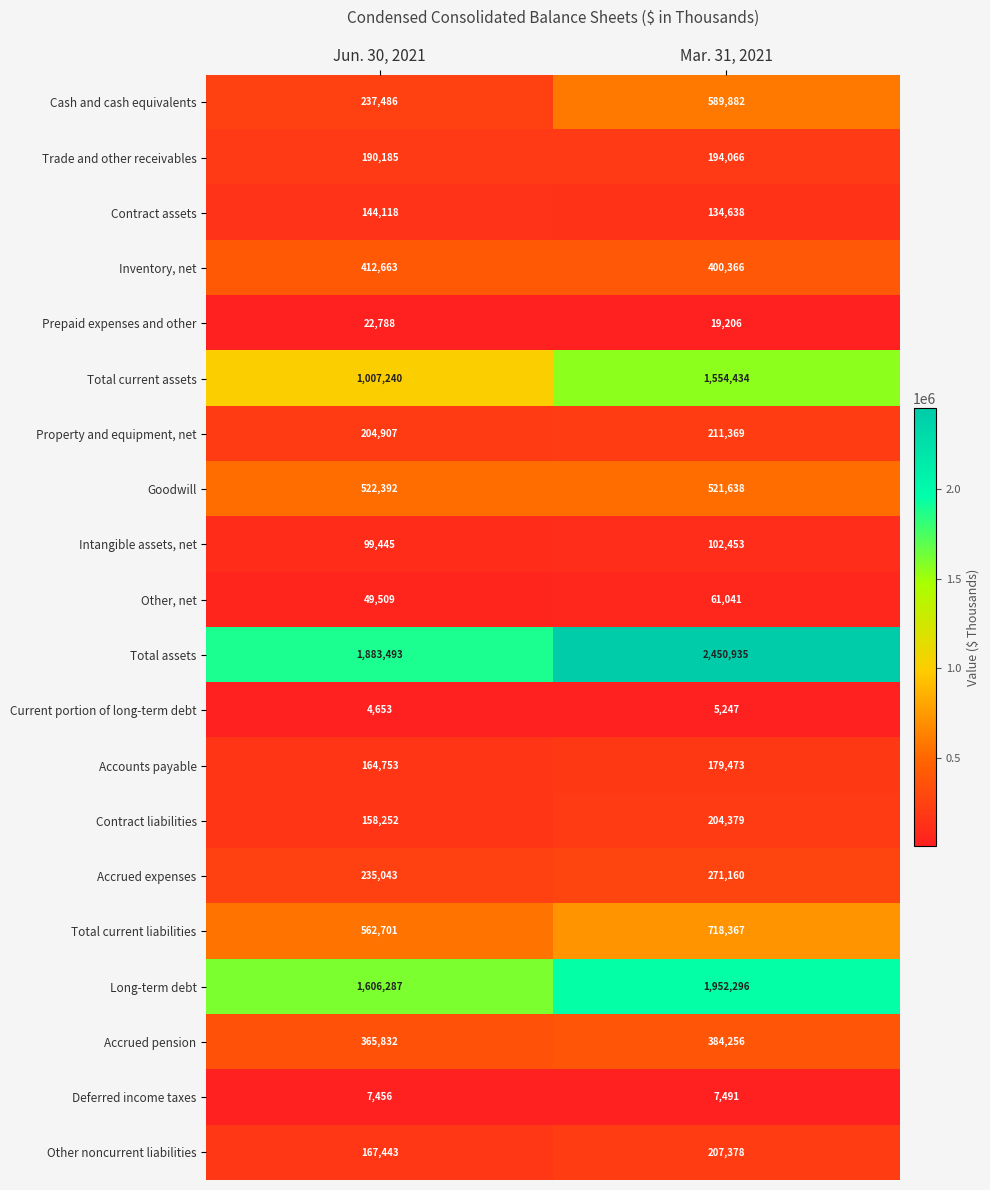

Rank the series by their maximum value, from lowest to highest.

Current portion of long-term debt, Deferred income taxes, Prepaid expenses and other, Other, net, Intangible assets, net, Contract assets, Accounts payable, Trade and other receivables, Contract liabilities, Other noncurrent liabilities, Property and equipment, net, Accrued expenses, Accrued pension, Inventory, net, Goodwill, Cash and cash equivalents, Total current liabilities, Total current assets, Long-term debt, Total assets